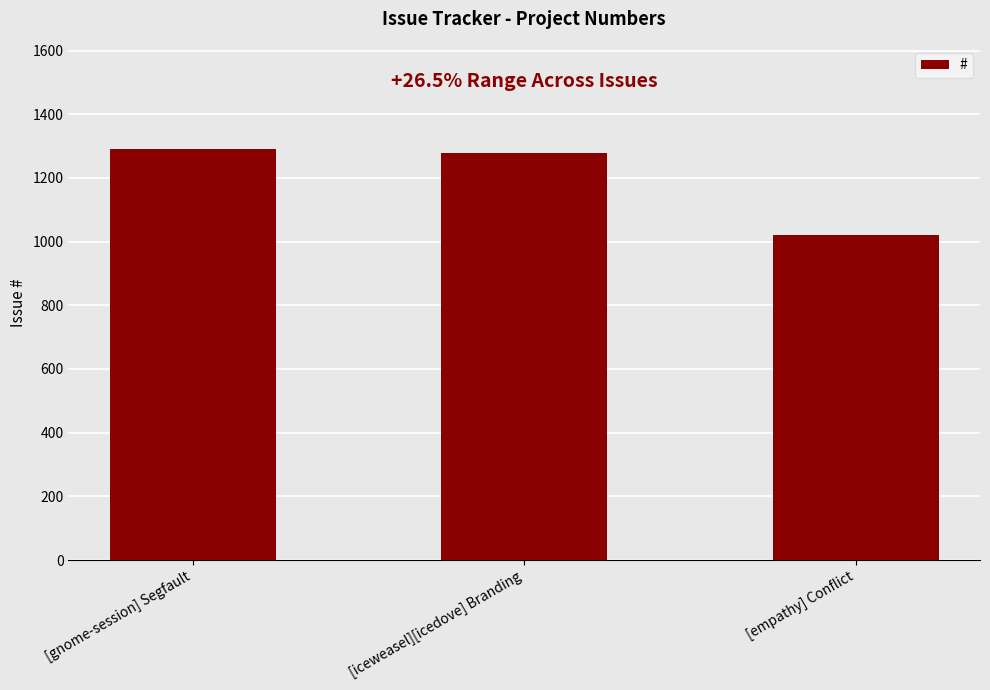

What is the value of the 1st bar from the left?

1292